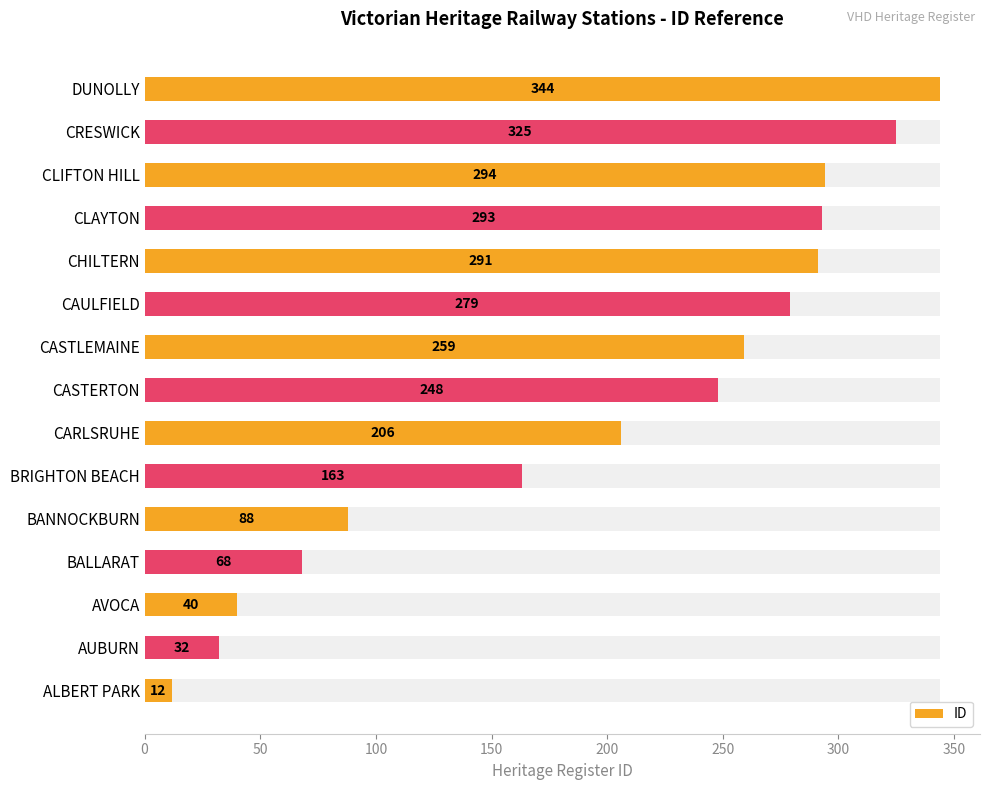

Reading left to right, transcribe all the data shown in this chart.

12	32	40	68	88	163	206	248	259	279	291	293	294	325	344